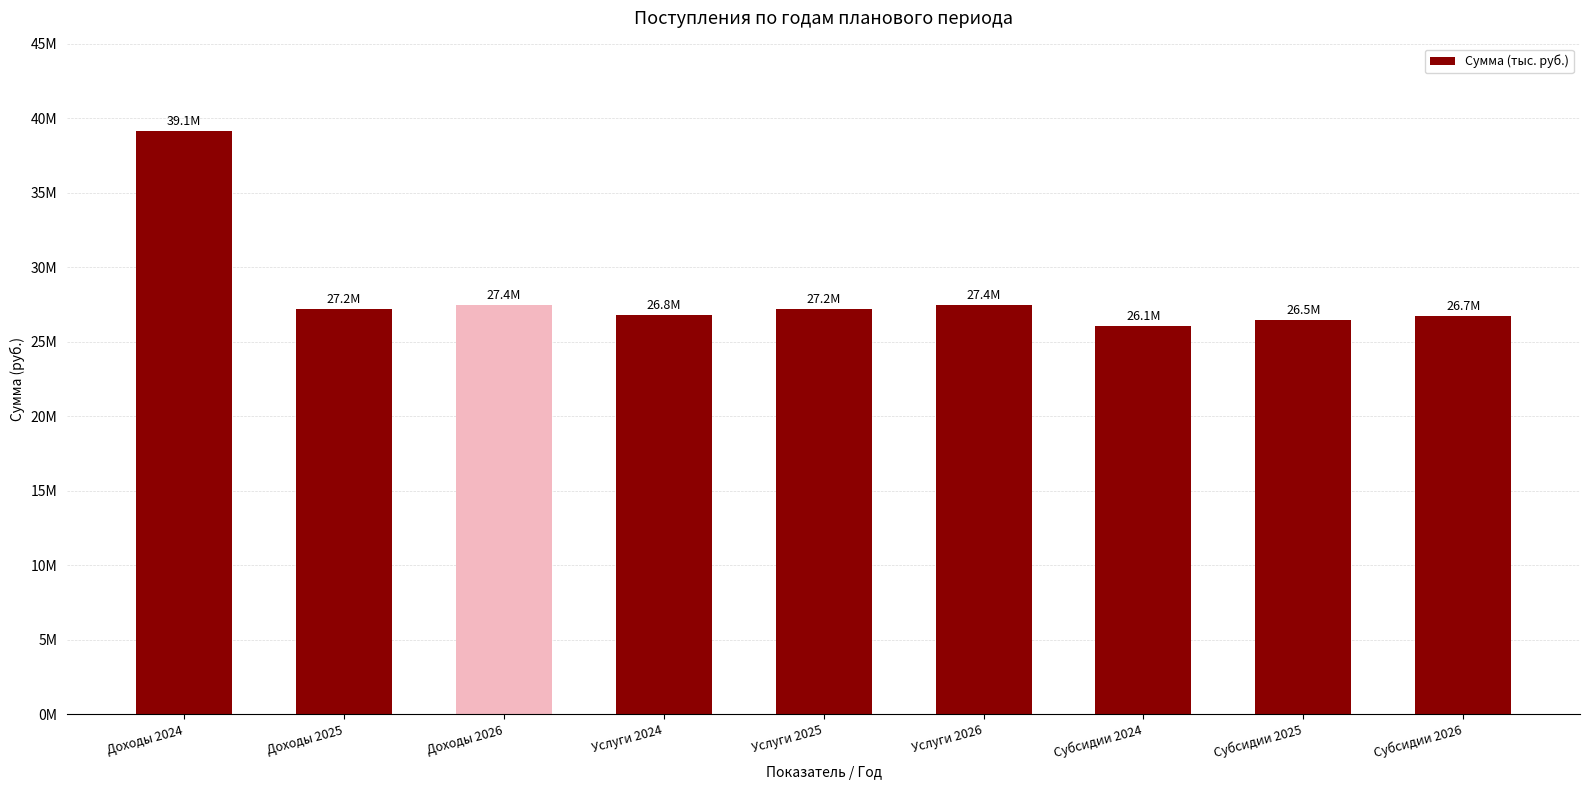

Which category has the highest value across all series?

Доходы 2024